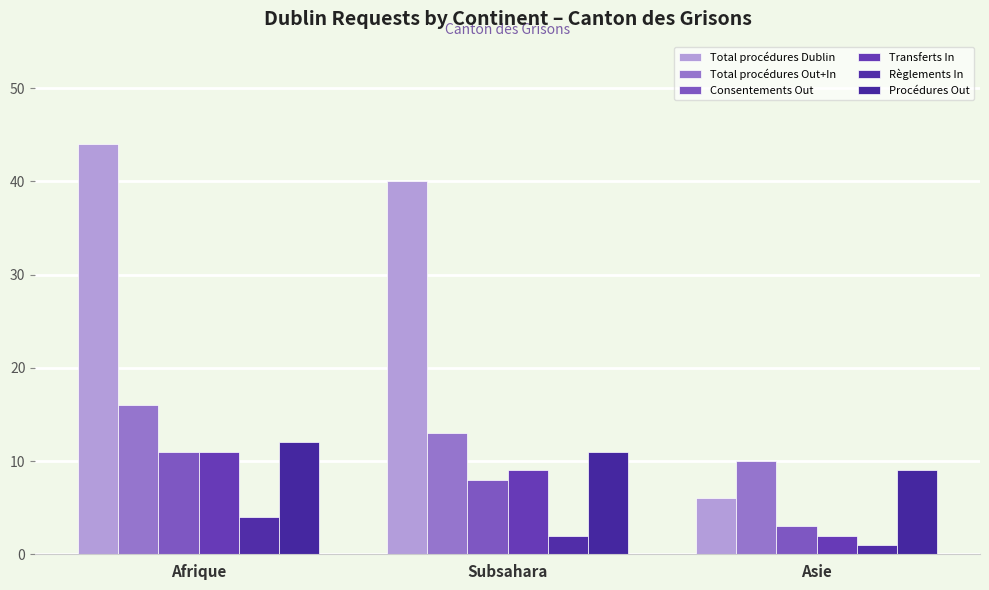

What is the total value across all series at Subsahara?

83